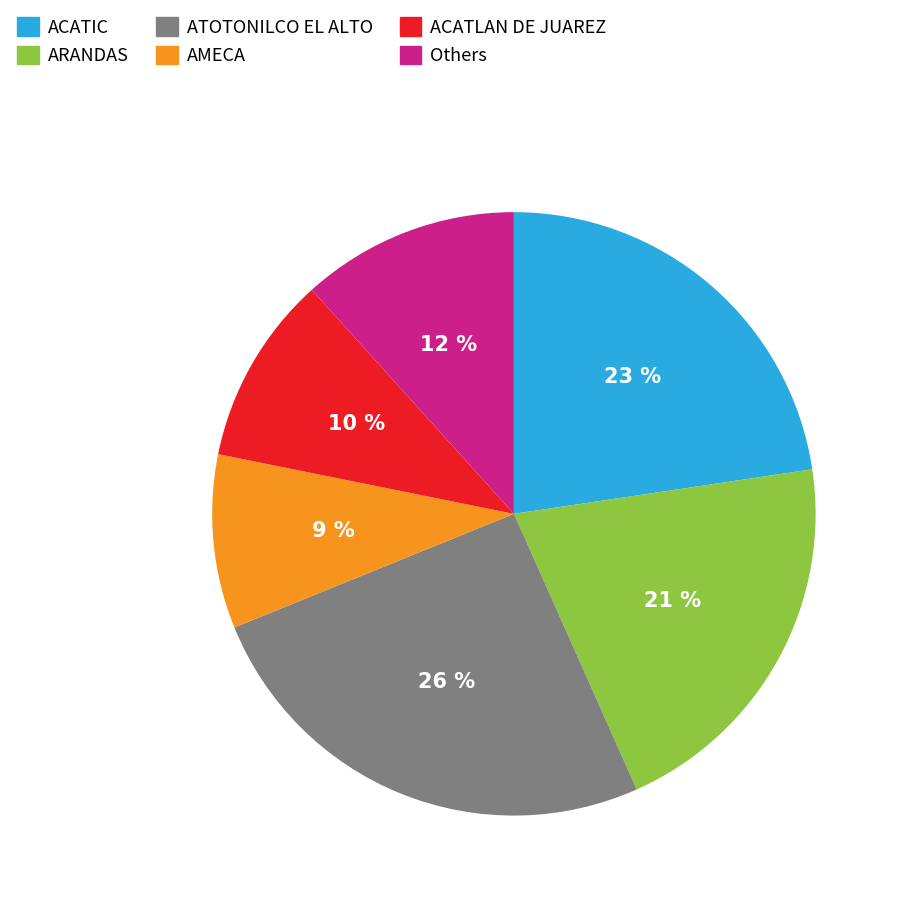

To the nearest percent, what is the average slice percentage?

17%